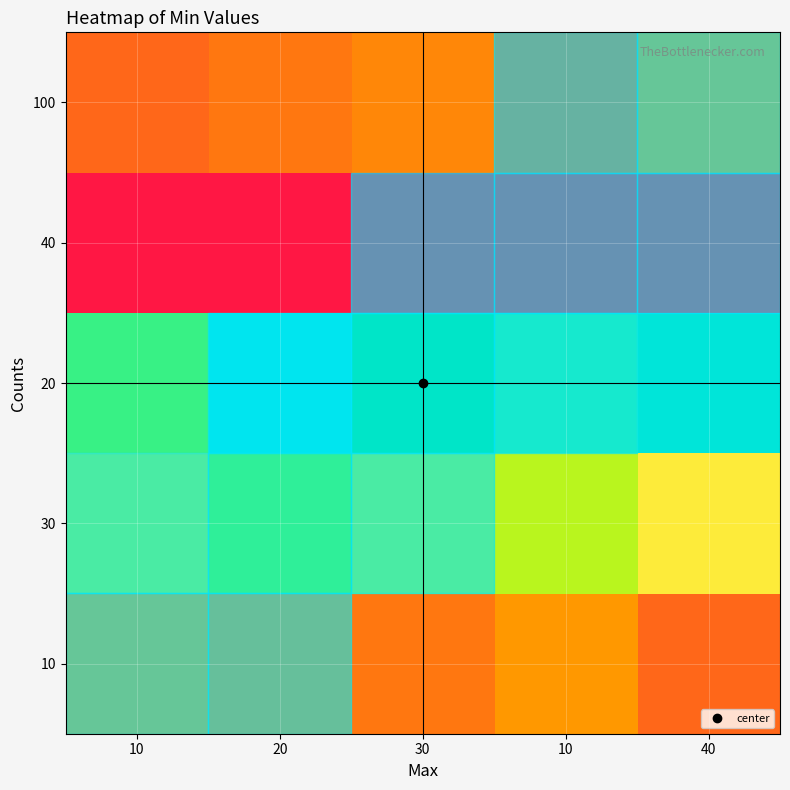

What is the spread (max minus min) of values at 10?

11.2